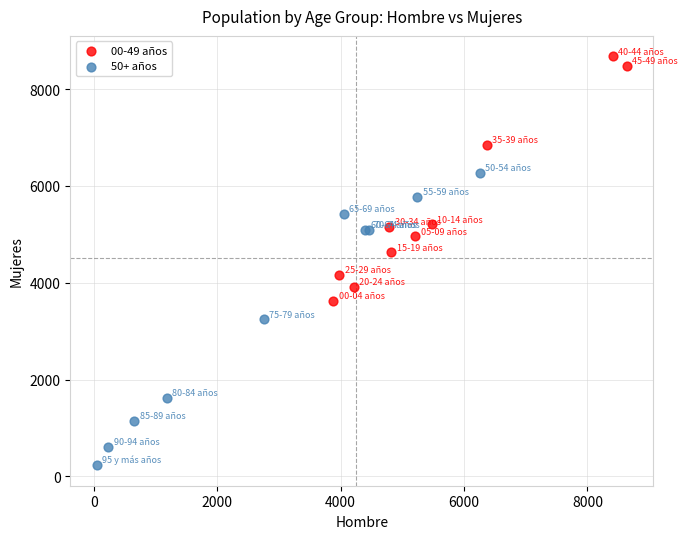

Which series has the widest spread of Y values?

50+ años